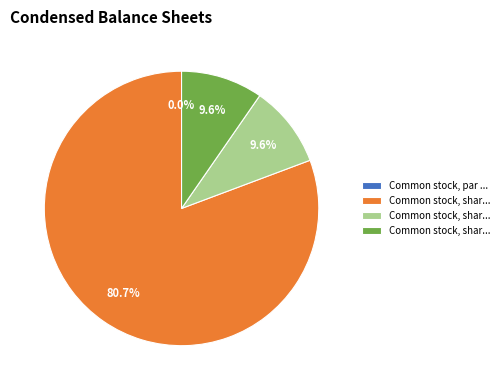

Rank the categories by value from highest to lowest.

Common stock, shares authorized, Common stock, shares issued, Common stock, shares outstanding, Common stock, par value